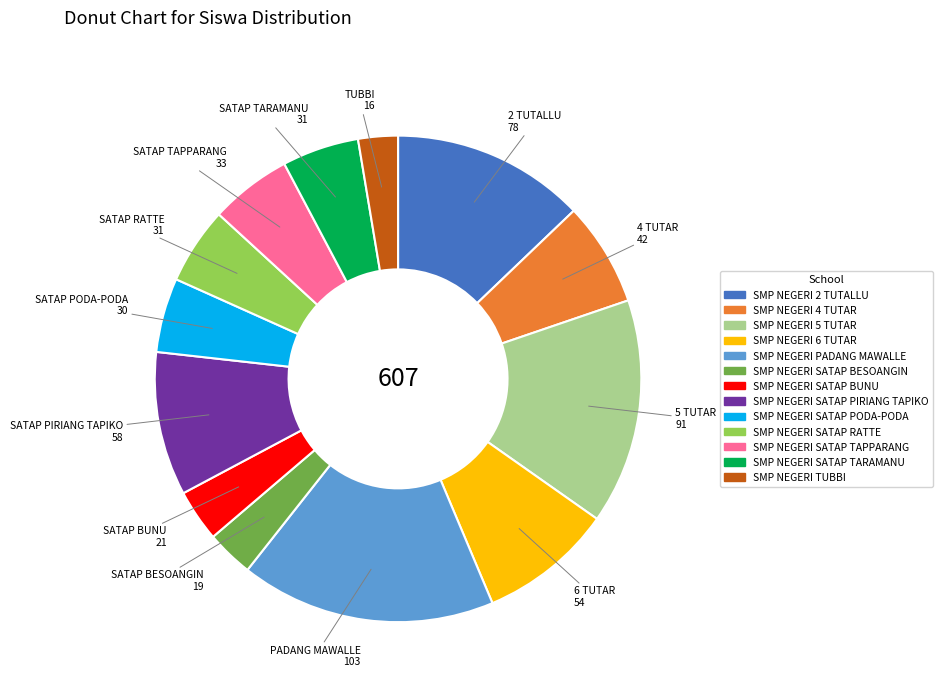

Is there a majority slice in this chart?

No